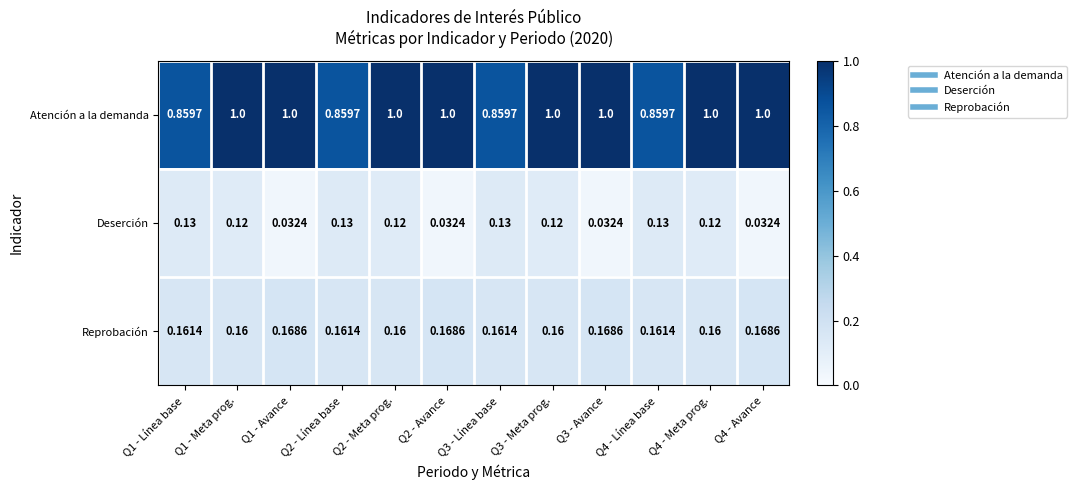

Which series has the widest spread of values?

Atención a la demanda